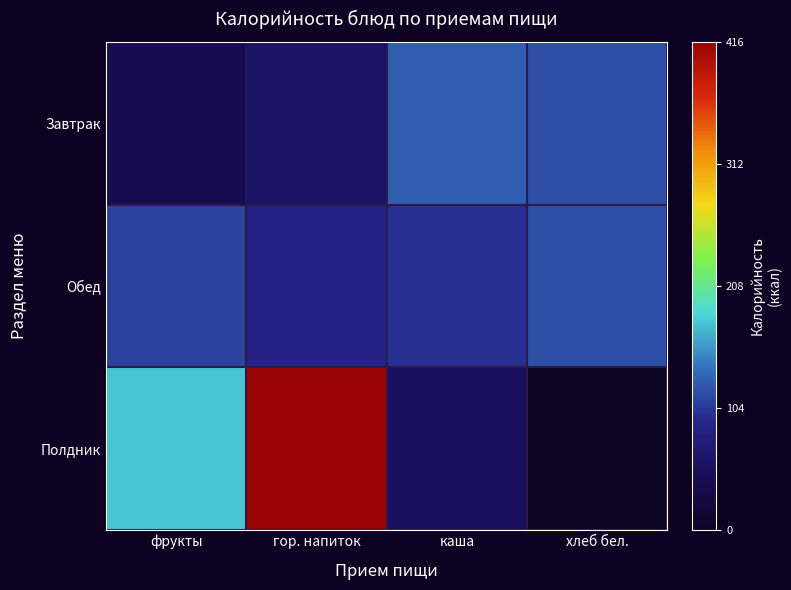

Which category has the highest value across all series?

гор. напиток